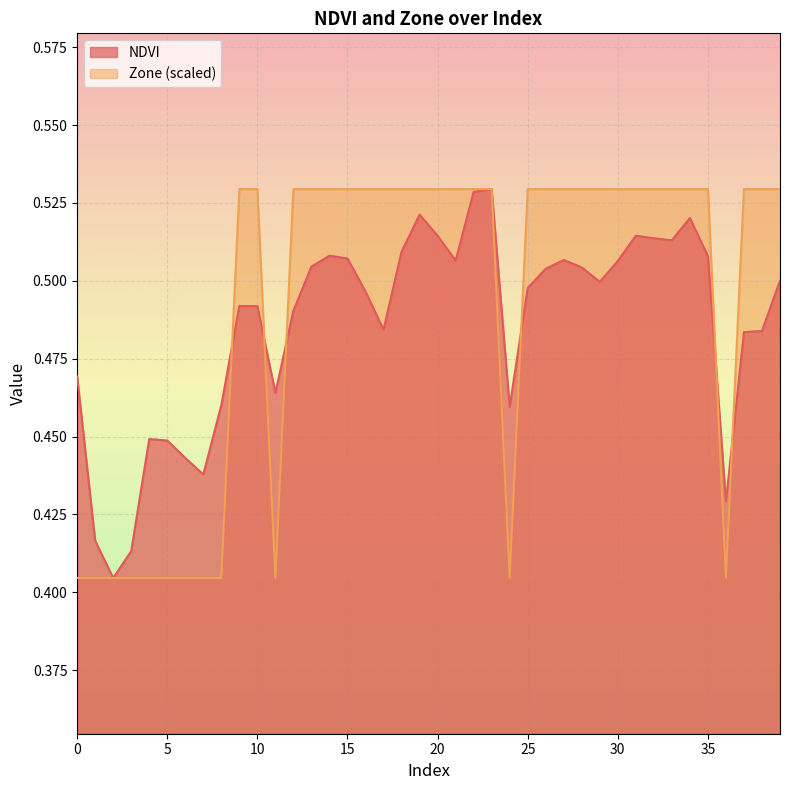

Where is the first local minimum for NDVI?

2